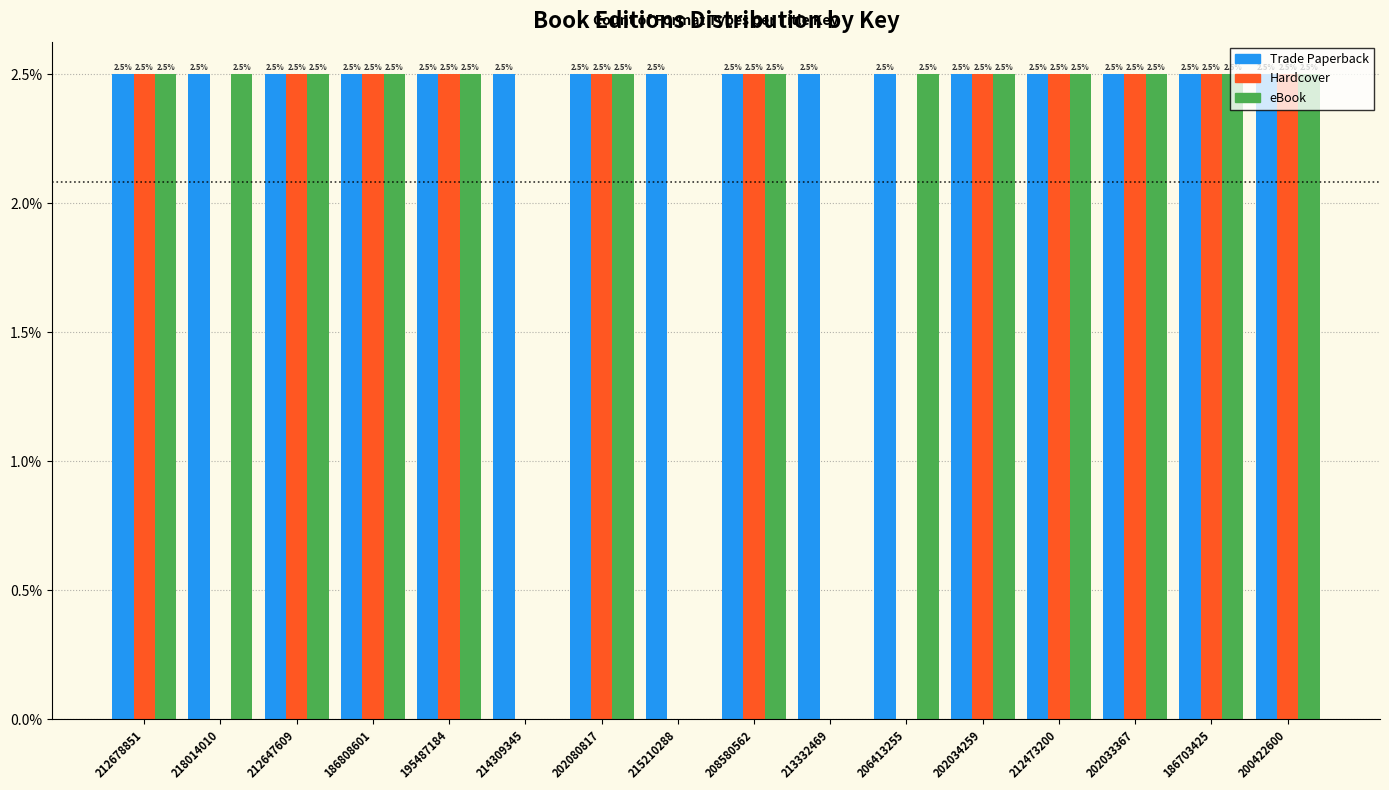

What is the sum of all eBook values?

32.5